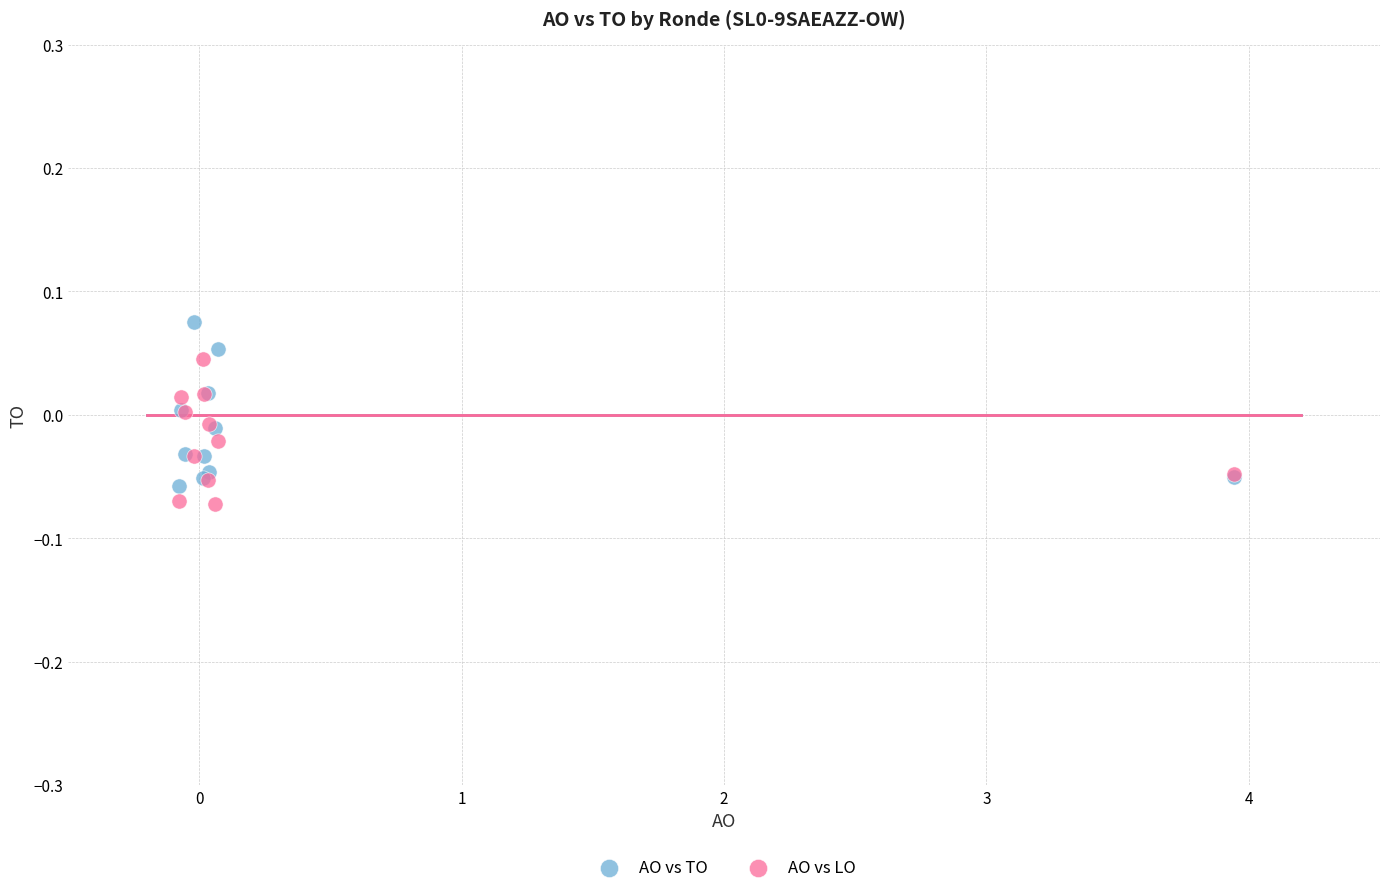

Which series reaches the maximum Y coordinate?

AO vs TO